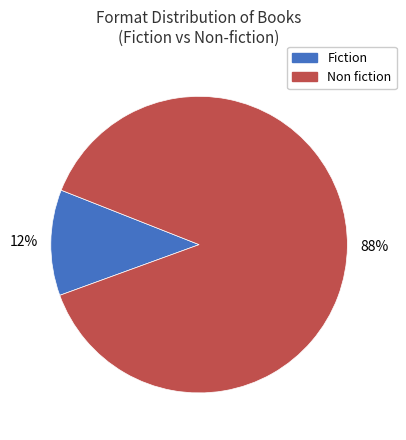

Combined, do Non fiction and Fiction account for over 50%?

Yes